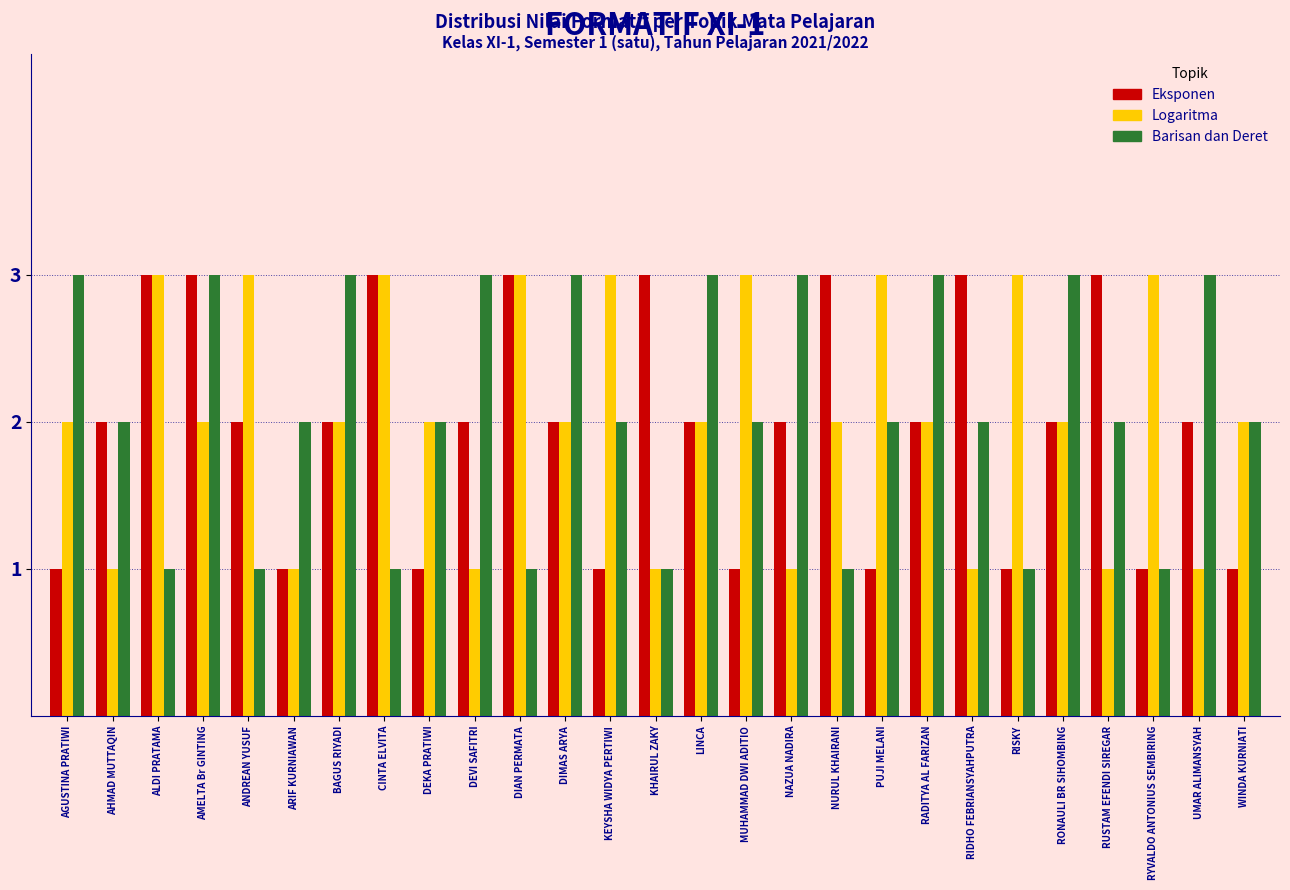

Where does the Barisan dan Deret series first go above 2?

AGUSTINA PRATIWI